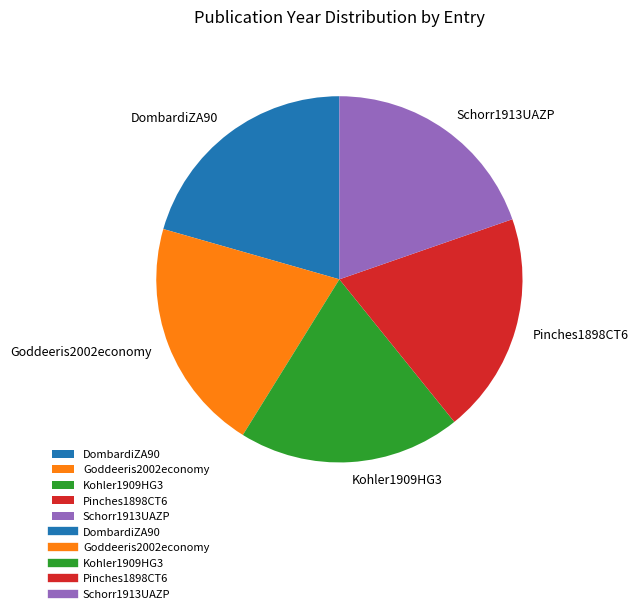

Do Pinches1898CT6 and Schorr1913UAZP together represent more than half of the pie?

No